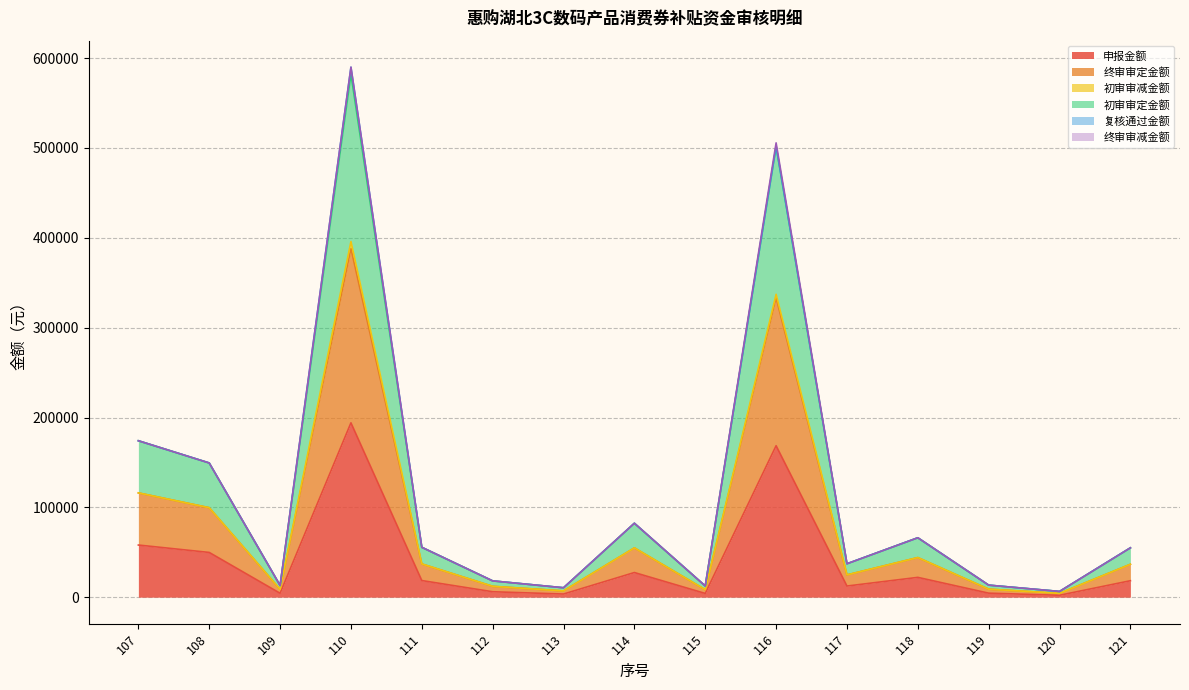

Which series has the largest total across all categories?

终审审定金额